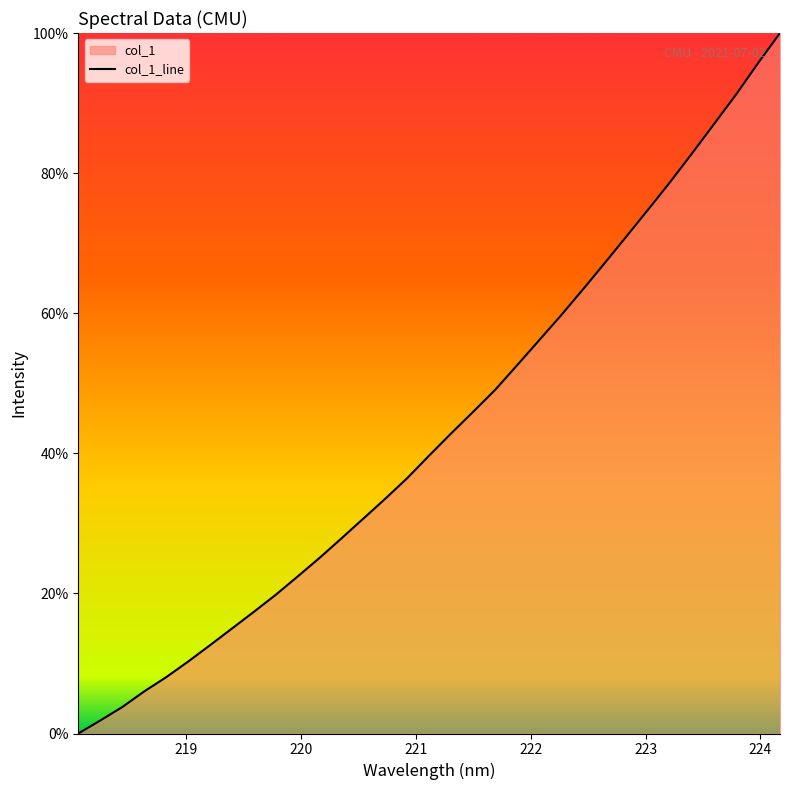

What is the greatest value displayed?

100.0